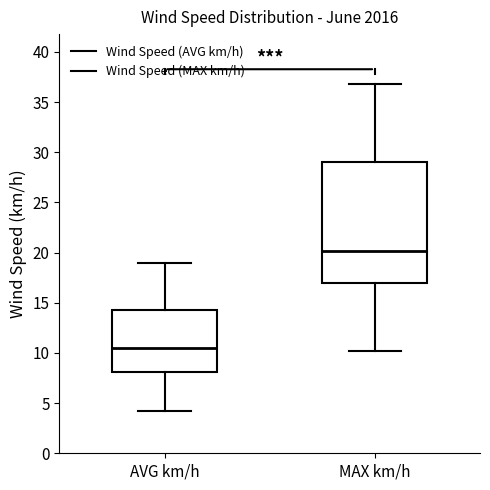

Reading left to right, transcribe this box plot: for each box, give where its median line is, the range the box spans, and where its two whiskers end, as read against the y-axis. The values are not printed on the chart, so give them approximately, as read against the axis.

AVG km/h: median 10.5, box 8.0 to 14.0, whiskers 4.0 to 19.0
MAX km/h: median 20.0, box 17.0 to 29.0, whiskers 10.0 to 37.0